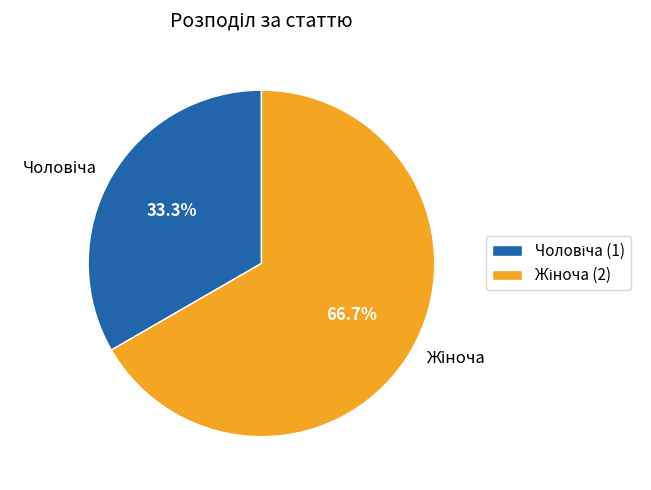

Is there any slice that represents more than half of the pie?

Yes